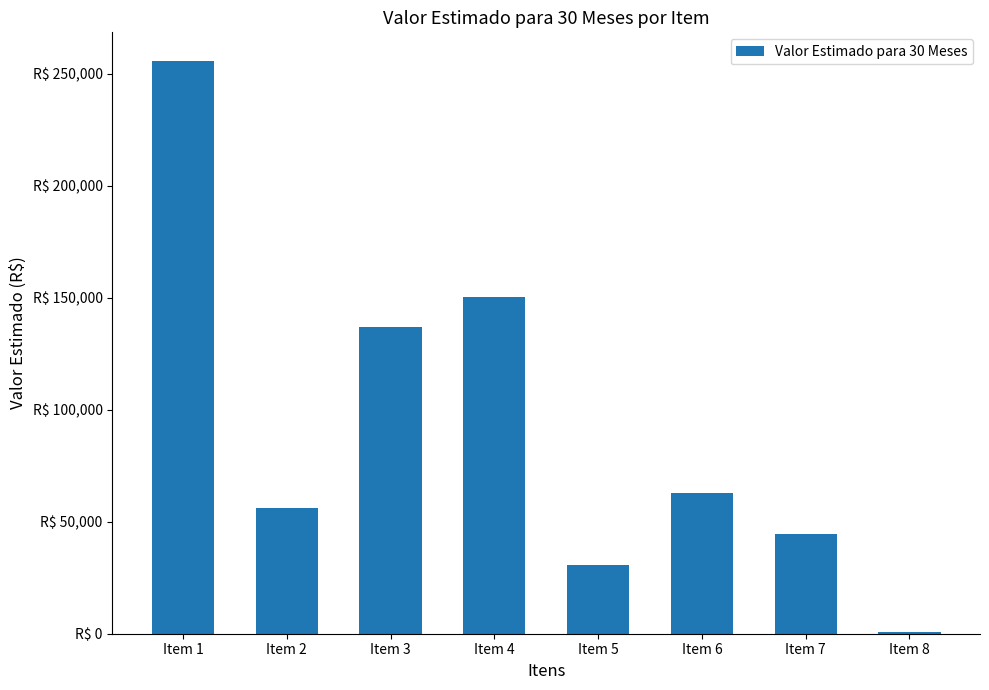

Rank the categories by value from lowest to highest.

Item 8, Item 5, Item 7, Item 2, Item 6, Item 3, Item 4, Item 1